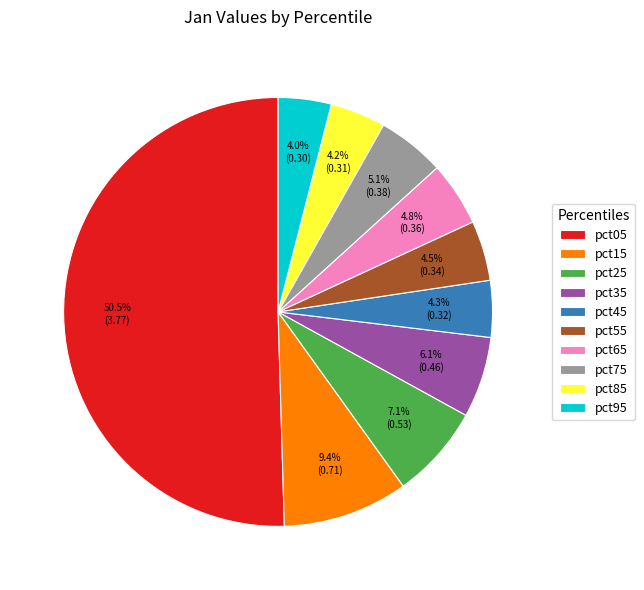

True or false: pct35 accounts for 6% of the total.

True